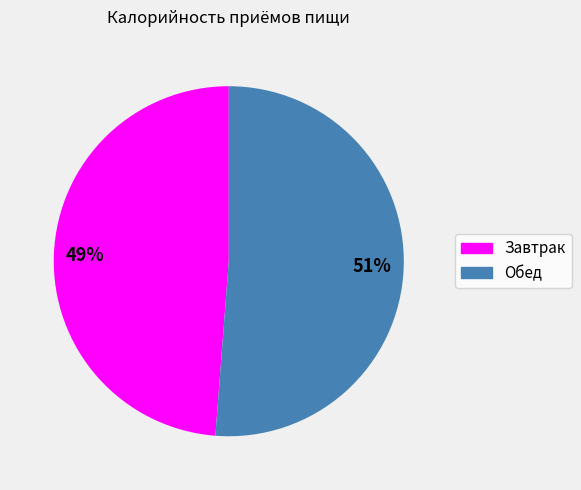

Rank the categories by value from highest to lowest.

Обед, Завтрак